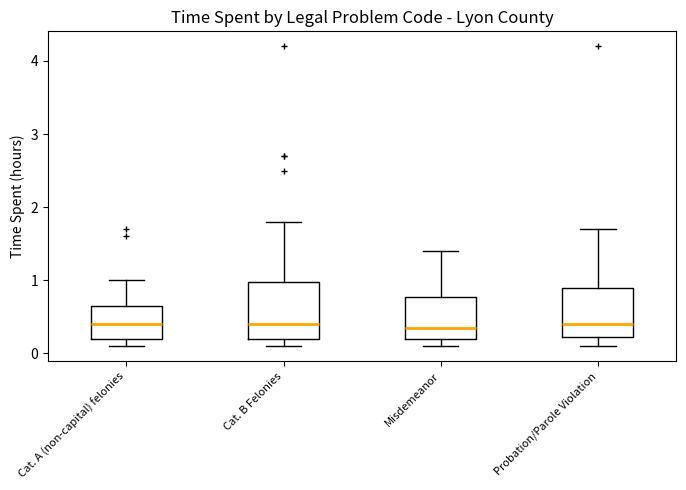

Reading left to right, read every box against the y-axis: the position of its median line, the range the box covers, and the ends of its whiskers. The values are not printed on the chart, so give them approximately, as read against the axis.

Cat. A (non-capital) felonies: median 0.4, box 0.2 to 0.7, whiskers 0.1 to 1.0
Cat. B Felonies: median 0.4, box 0.2 to 1.0, whiskers 0.1 to 1.8
Misdemeanor: median 0.4, box 0.2 to 0.8, whiskers 0.1 to 1.4
Probation/Parole Violation: median 0.4, box 0.2 to 0.9, whiskers 0.1 to 1.7